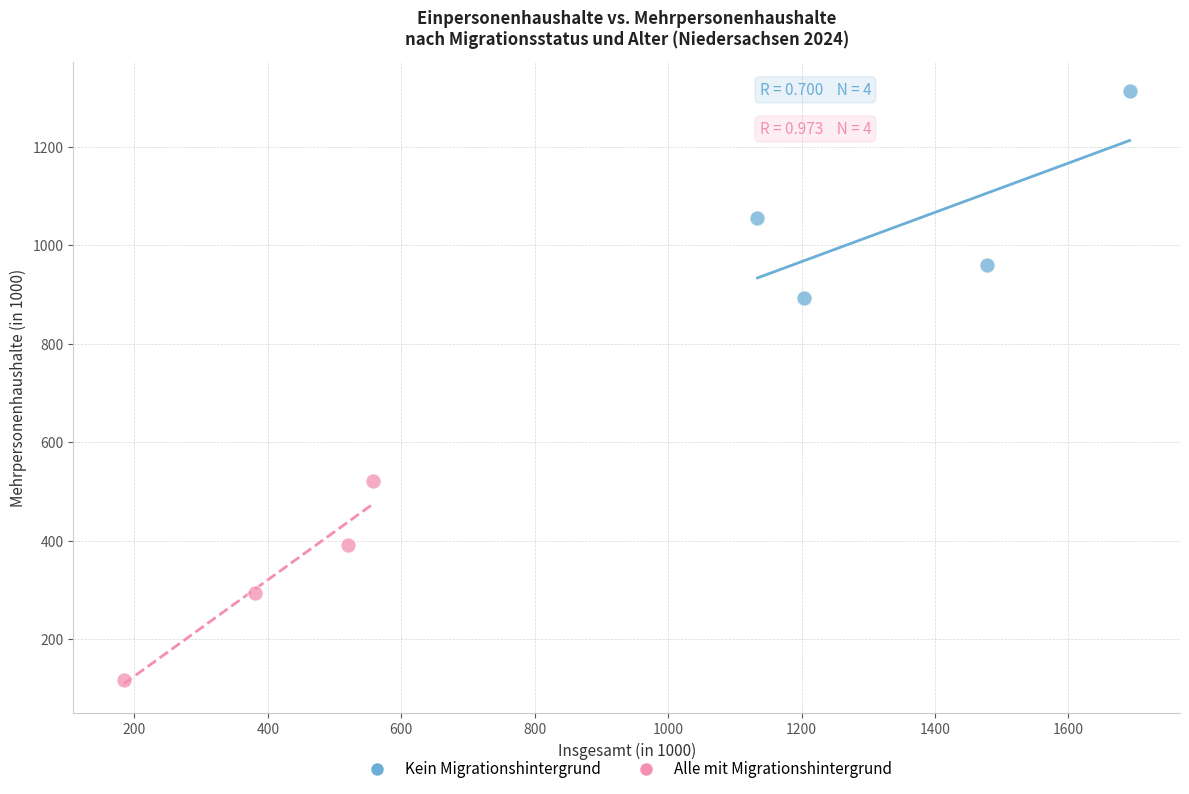

Which series contains the highest Y value?

Kein Migrationshintergrund